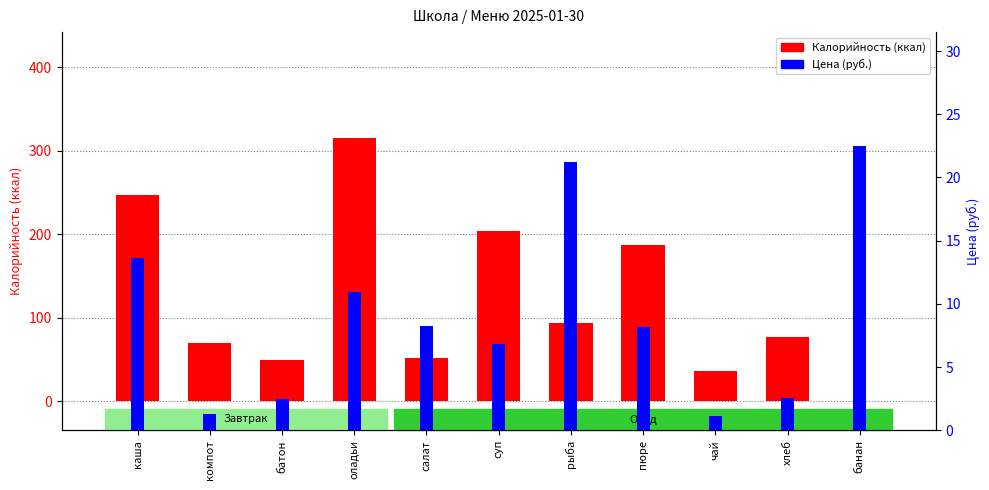

What is the total value across all series at каша?

260.6